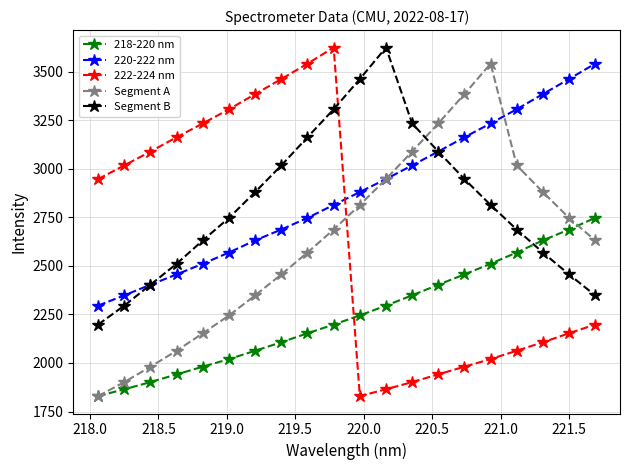

What is the greatest value displayed?

3623.8